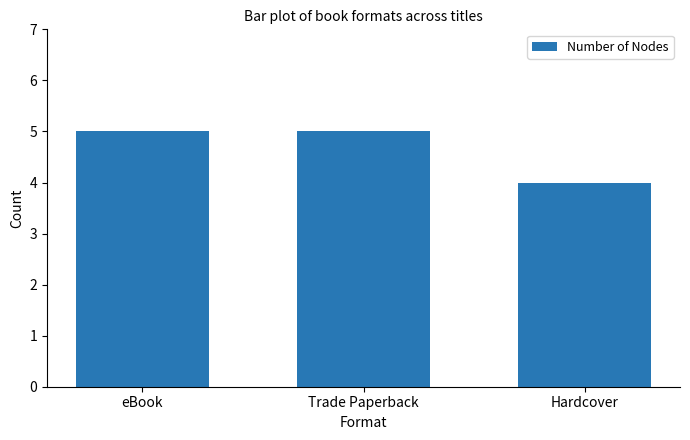

What is the smallest value displayed?

4